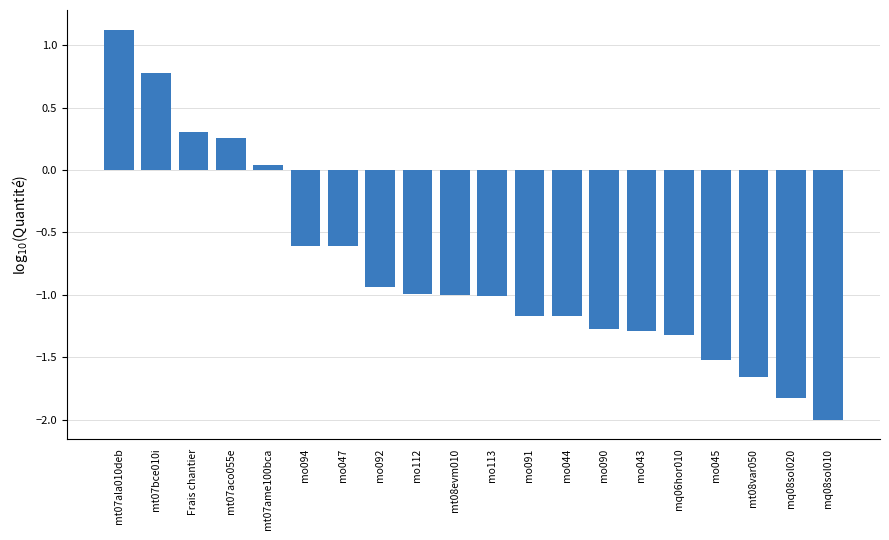

Which has a higher value, mt07ala010deb or mo043?

mt07ala010deb